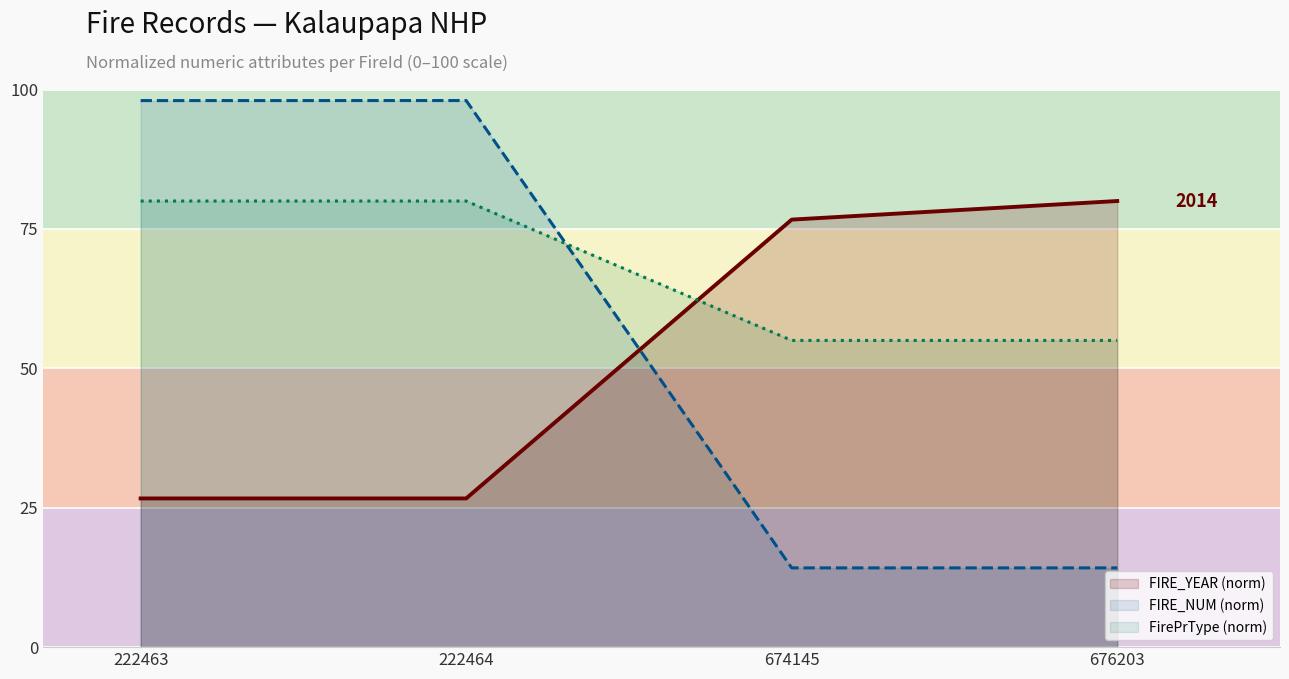

The value of FIRE_YEAR (norm) at 676203 is 25.6. True or false?

False